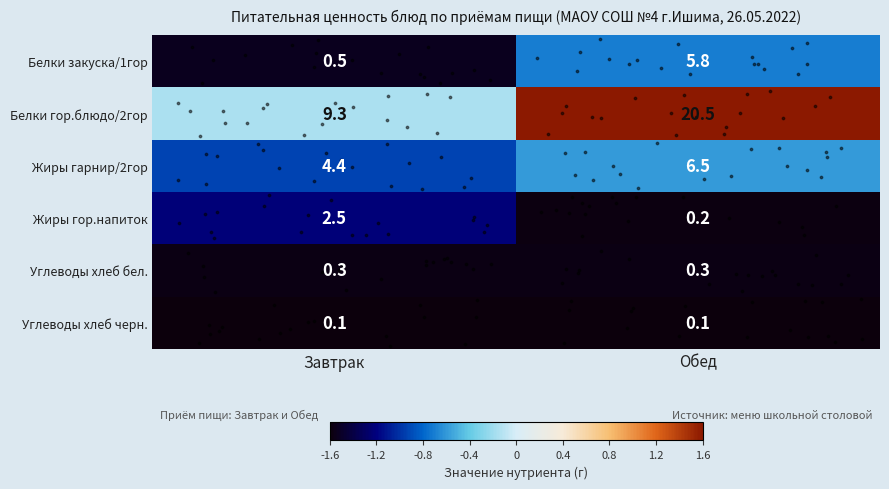

Which series has the largest total across all categories?

Белки гор.блюдо/2гор